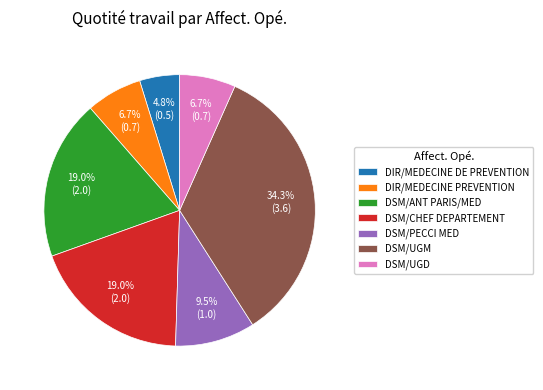

To the nearest percent, what is the combined percentage of DIR/MEDECINE DE PREVENTION and DSM/ANT PARIS/MED?

24%